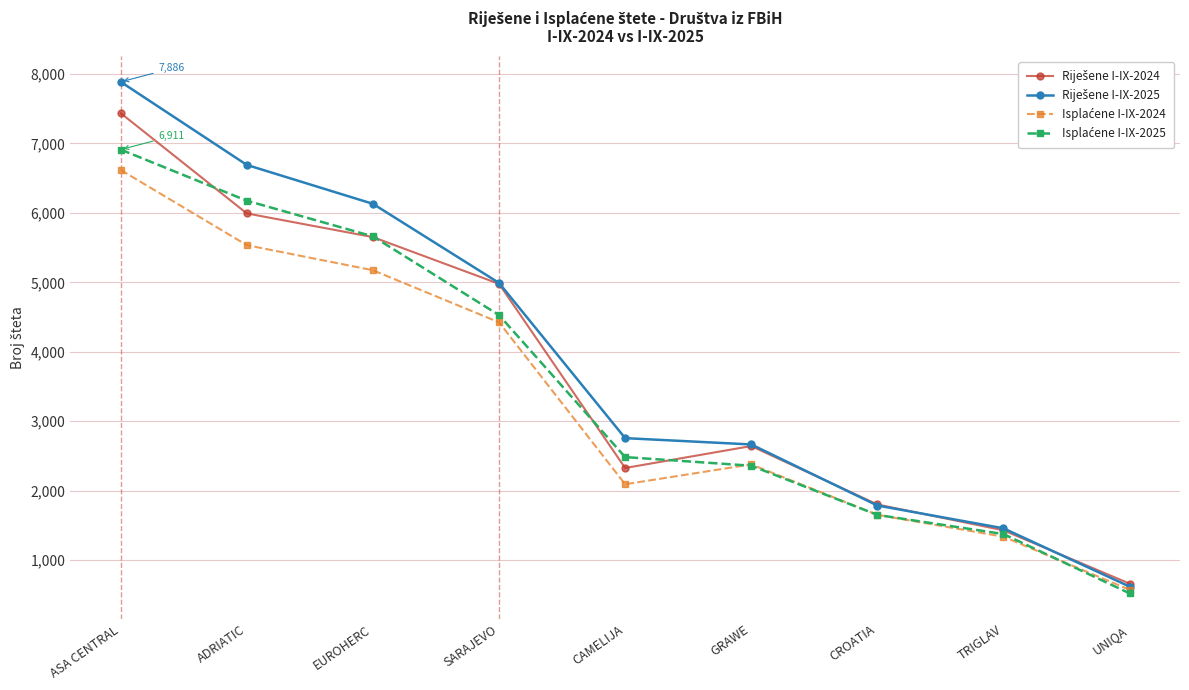

What is the label of the 6th point from the left?

GRAWE